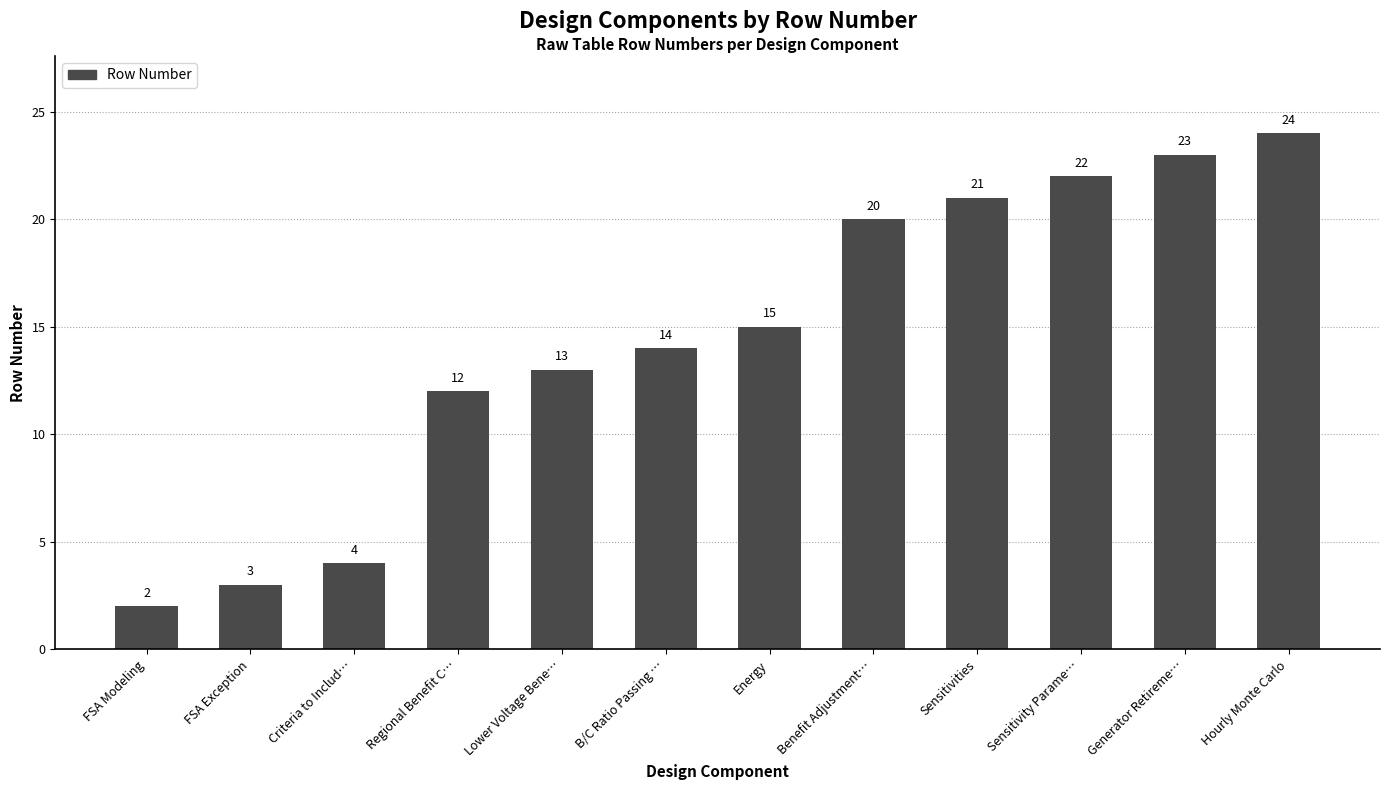

What is the greatest value displayed?

24